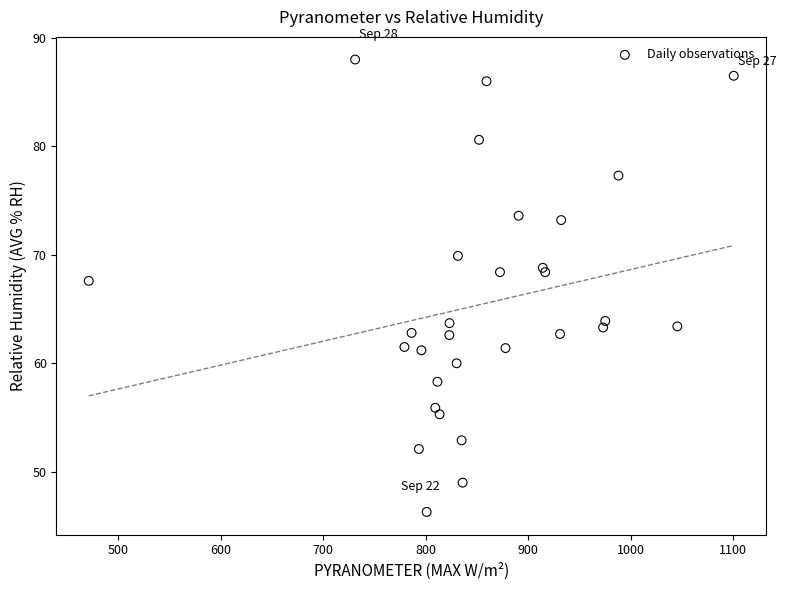

What Y value in the scatter plot is closest to 67?

67.6